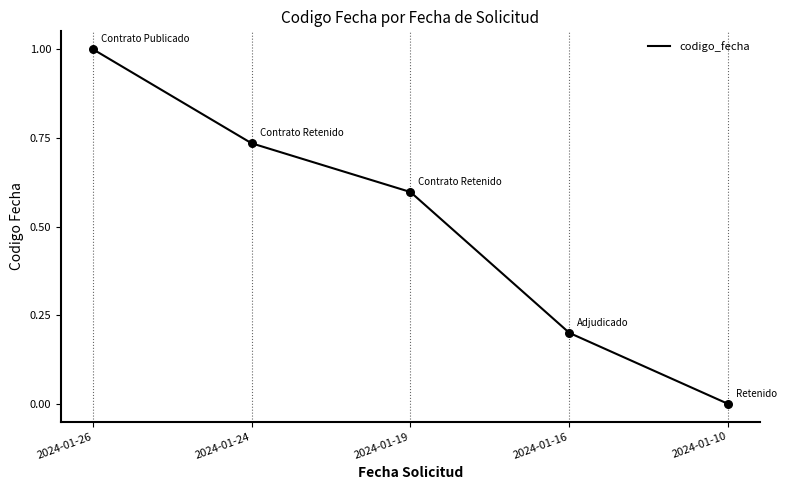

What is the ratio of the value at 2024-01-19 to the value at 2024-01-26?

0.6